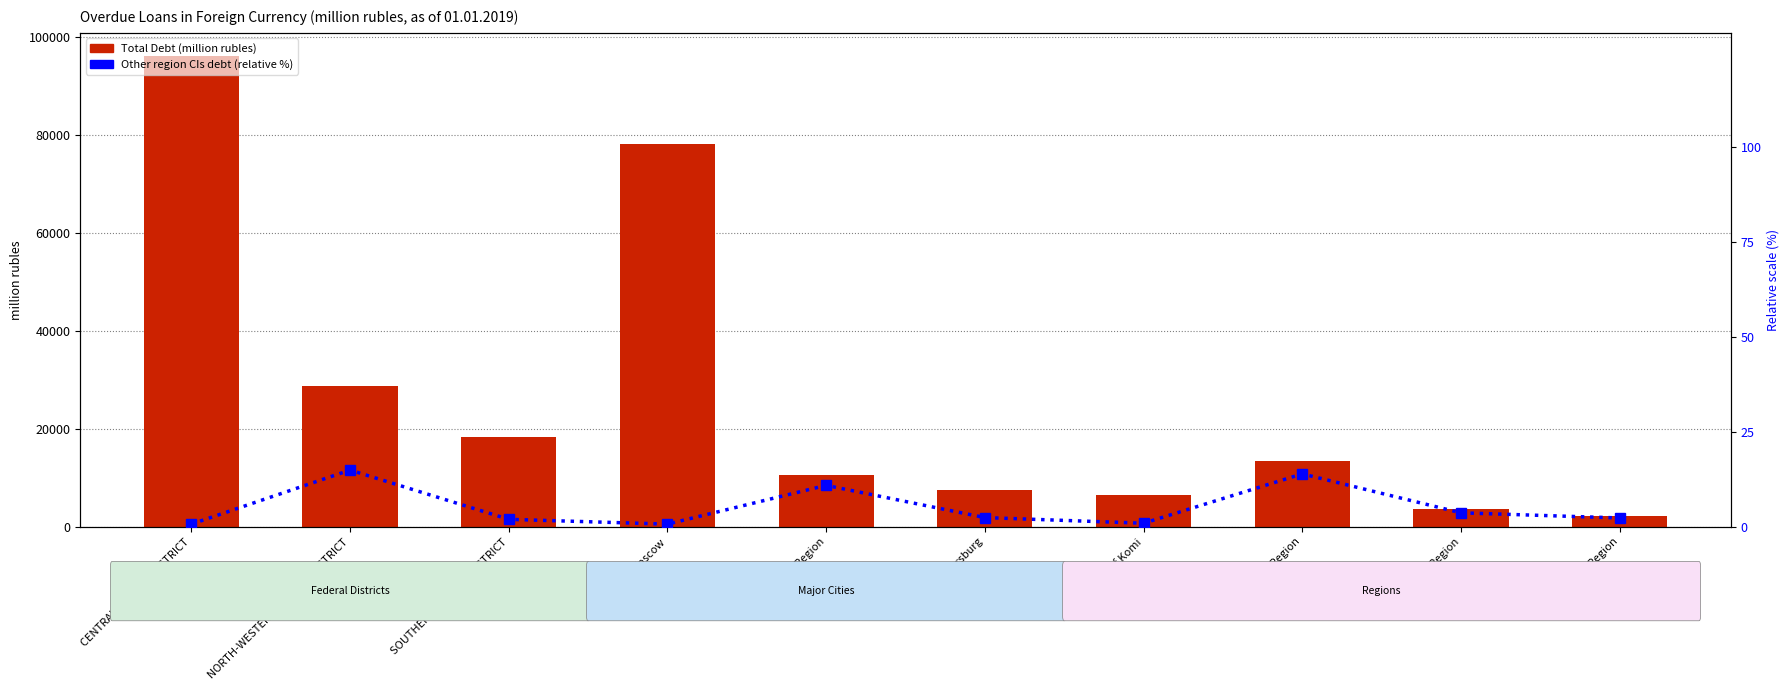

What is the minimum value for Debt from other regions (% of max)?

0.7